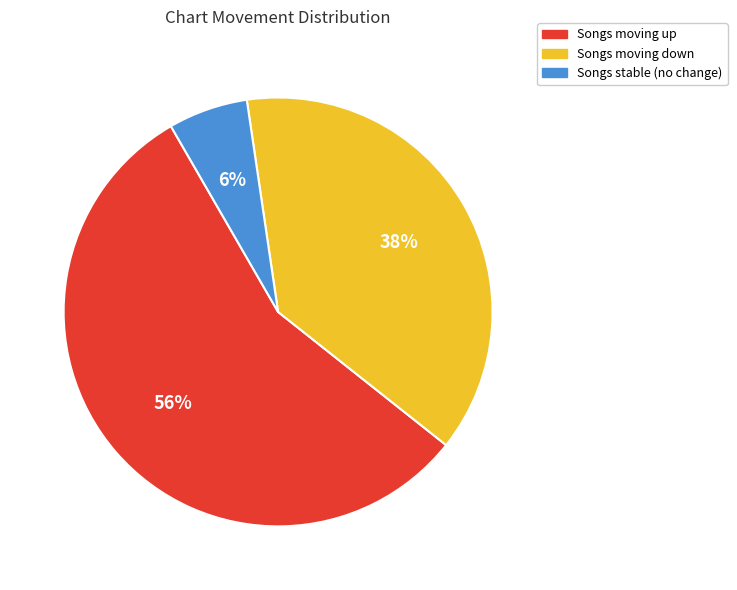

Count the number of slices in the pie.

3